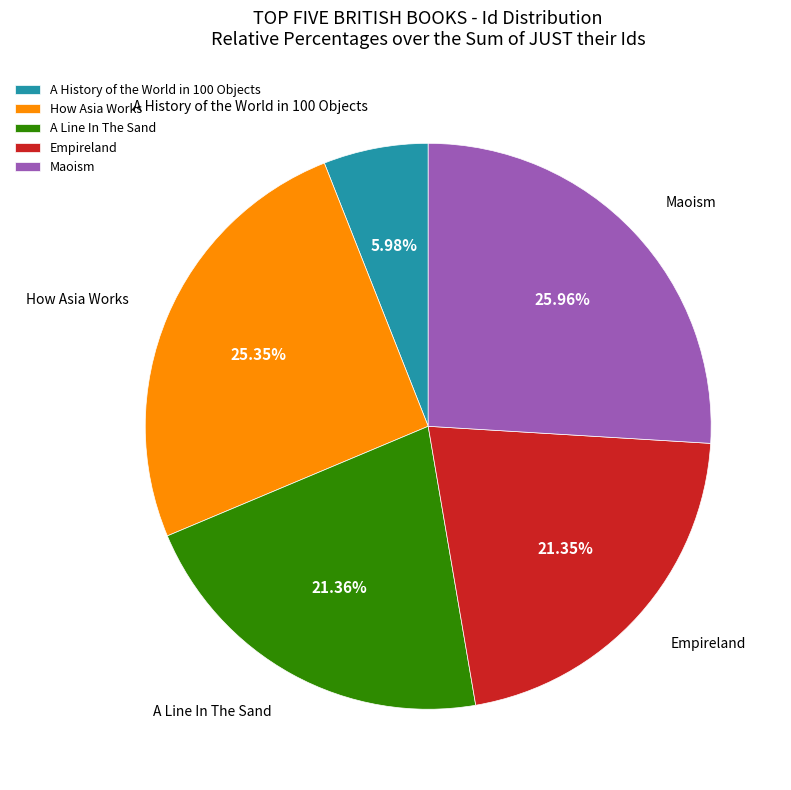

What percentage is the A History of the World in 100 Objects slice, to the nearest percent?

6%